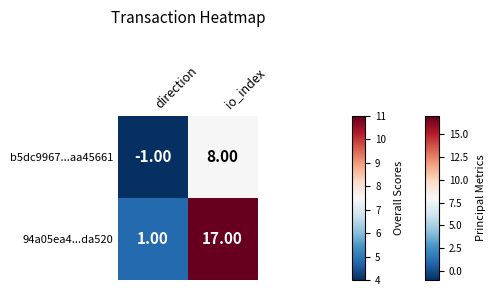

What is the sum of all 94a05ea4...da520 values?

18